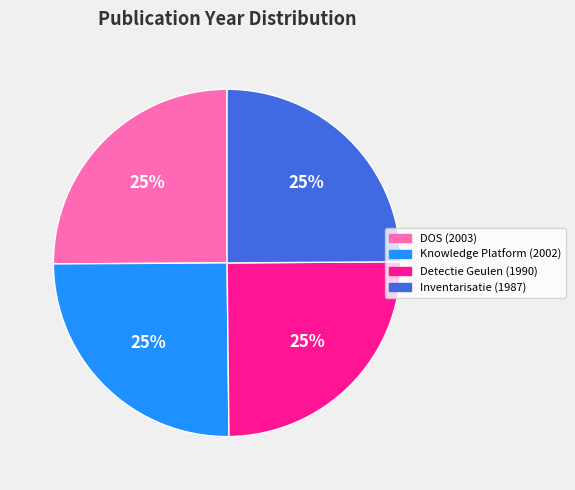

Is there any slice that represents more than half of the pie?

No